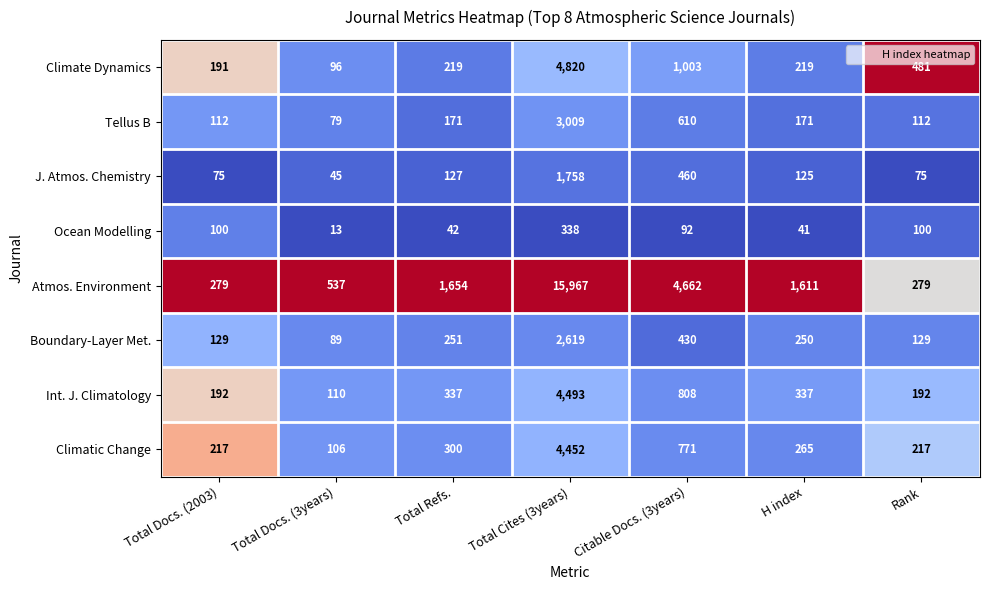

What is the difference between the second highest and minimum values in the Boundary-Layer Met. series?

341